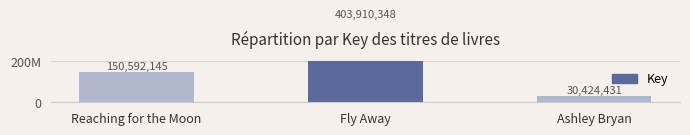

Approximately how many times larger is the value at Fly Away compared to Ashley Bryan?

13.3